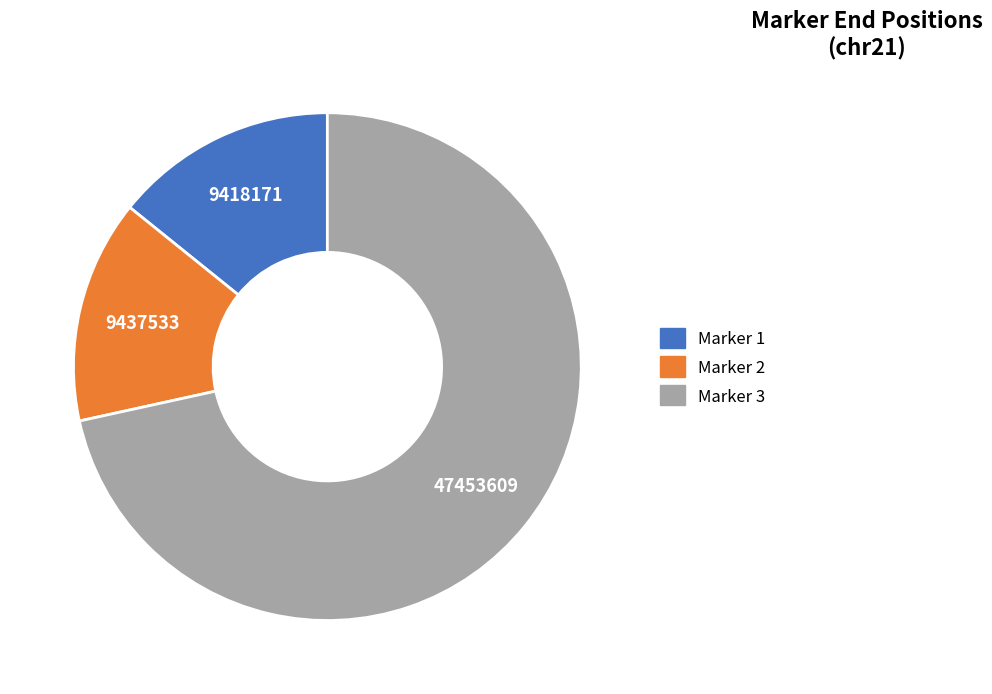

Is there any slice that represents more than half of the pie?

Yes